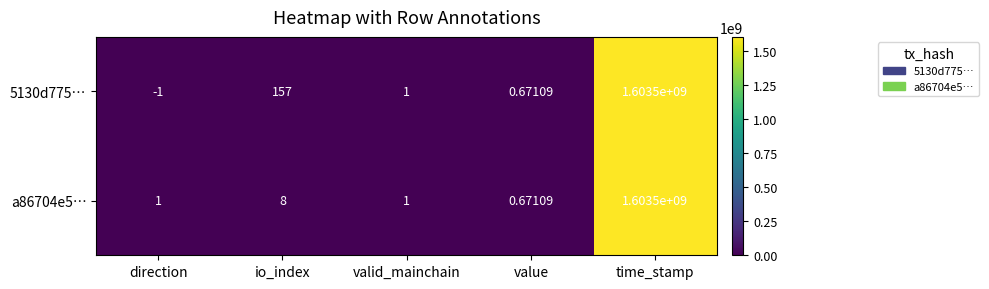

Which series has the largest total across all categories?

5130d775…